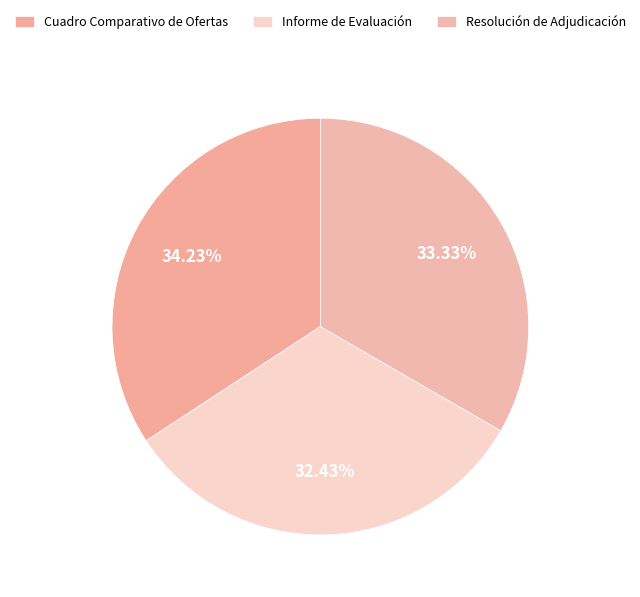

Is there a majority slice in this chart?

No